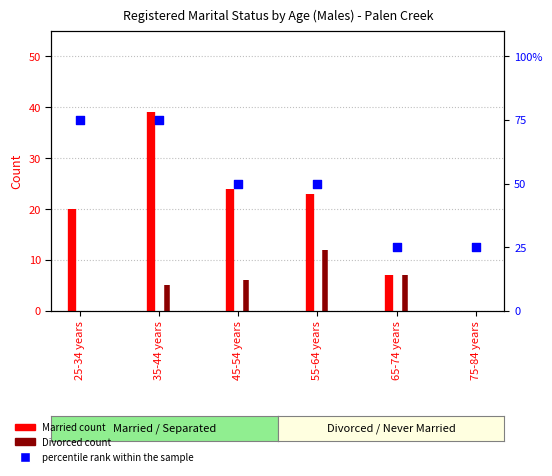

What is the ratio of the value at 35-44 years to the value at 55-64 years?

1.5